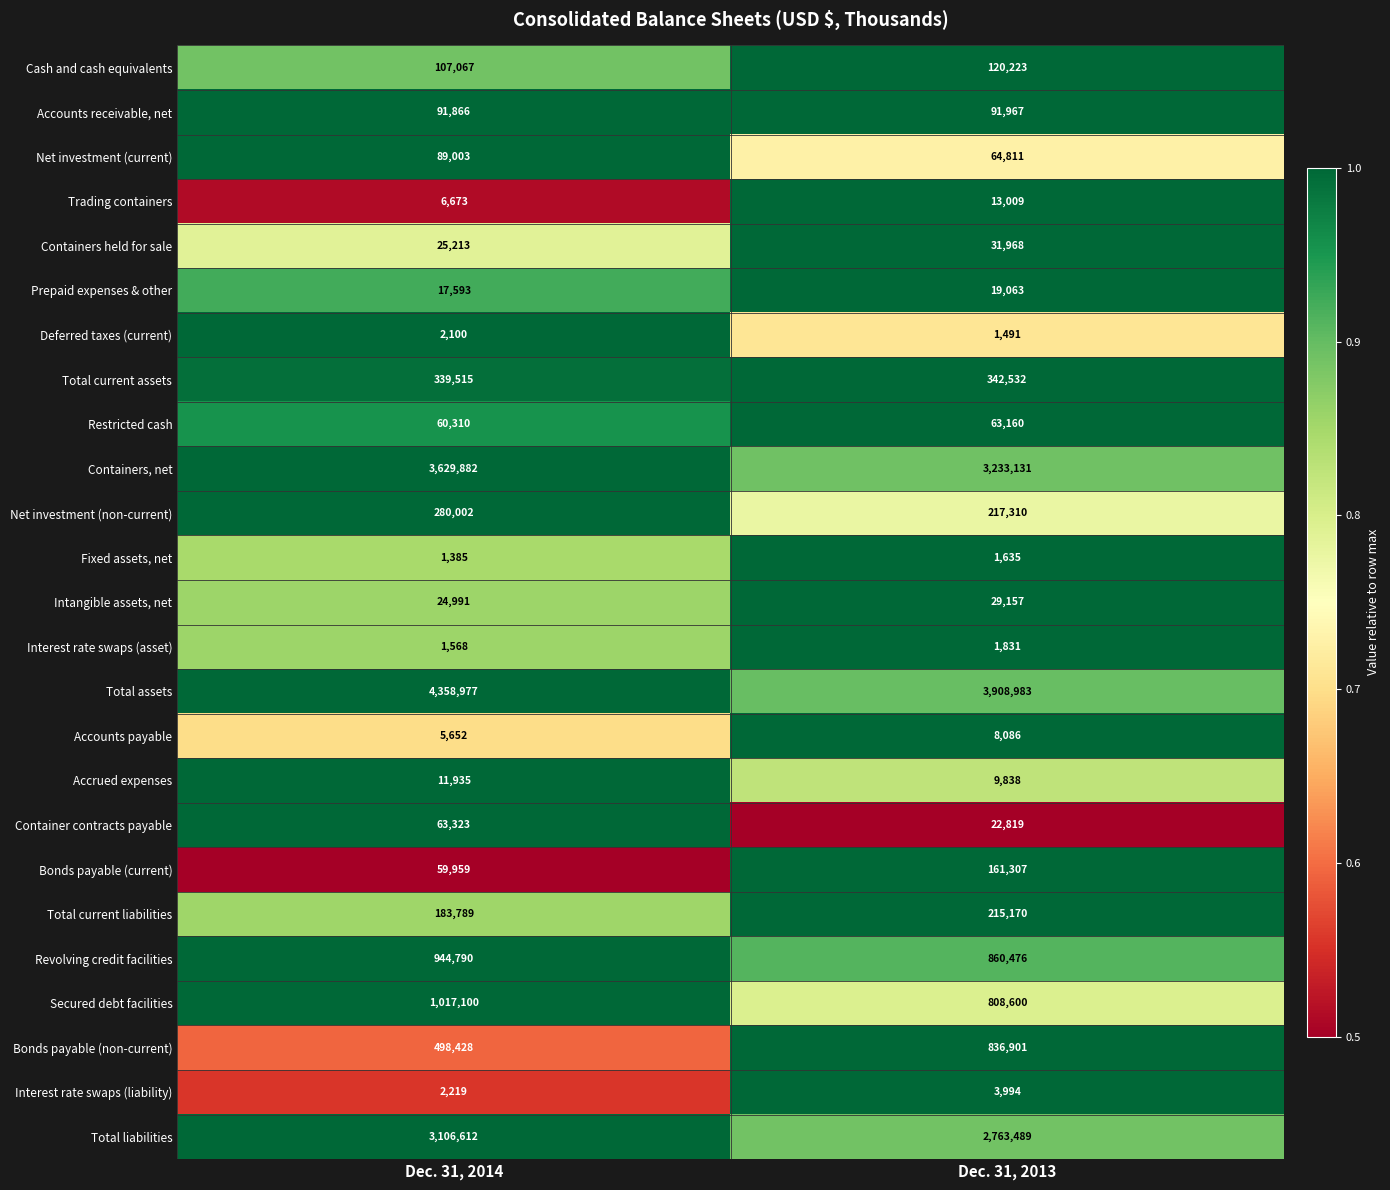

At which category is the sum across all series the highest?

Dec. 31, 2014